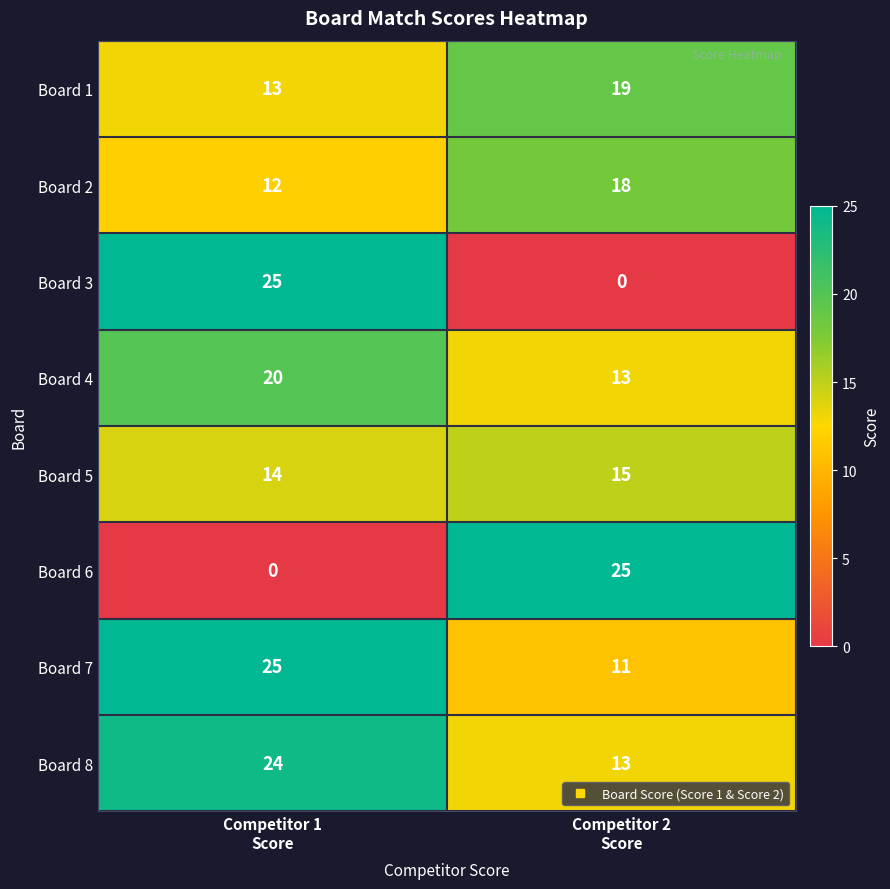

Which series has the largest total across all categories?

Board 8